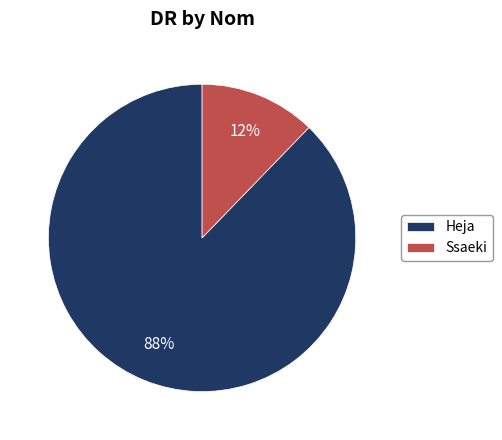

To the nearest percent, what is the combined percentage of Heja and Ssaeki?

100%